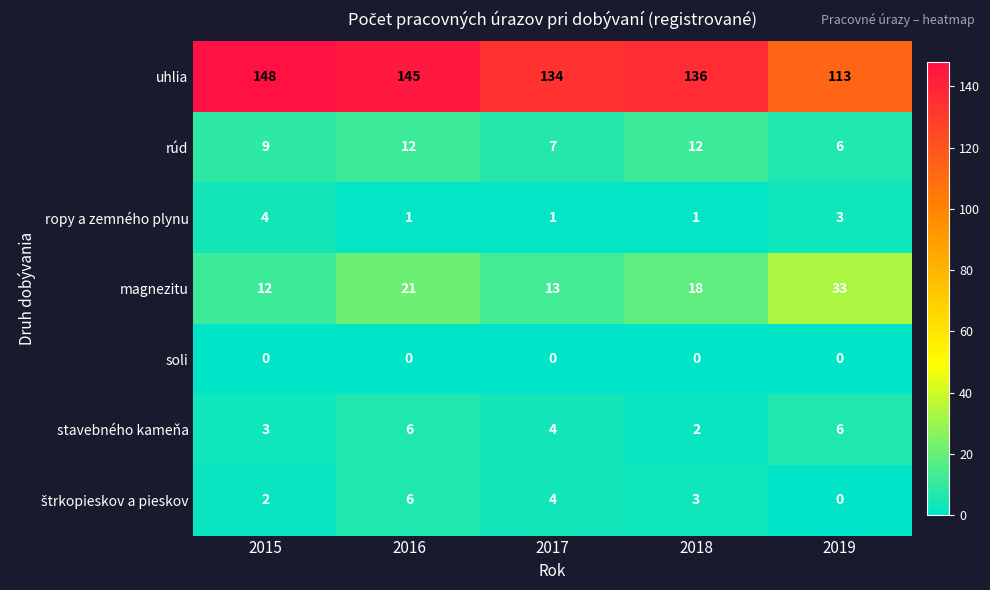

What is the approximate value of stavebného kameňa at 2019?

6